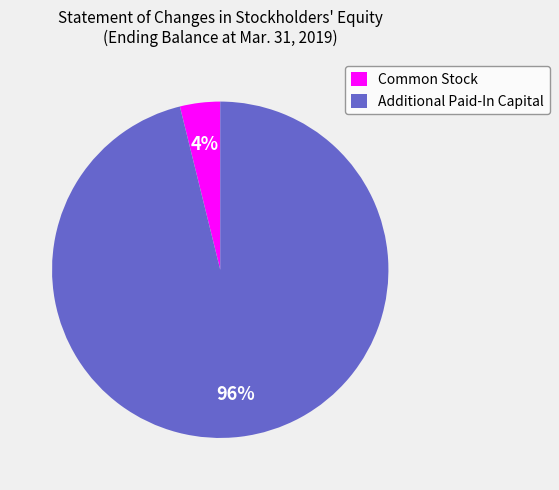

To the nearest percent, what percentage of the pie is Common Stock?

4%